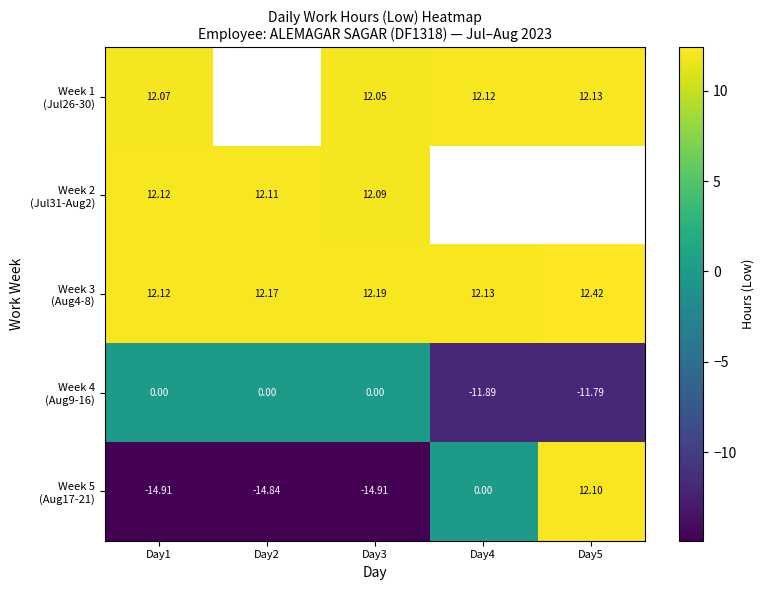

True or false: Week 5 (Aug17-21) has a value of -14.9 at Day1.

True